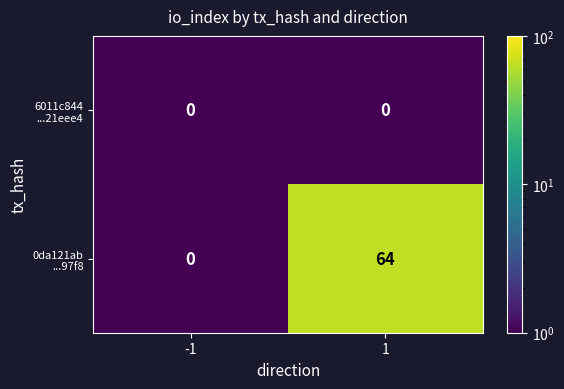

What is the maximum value shown in the chart?

64